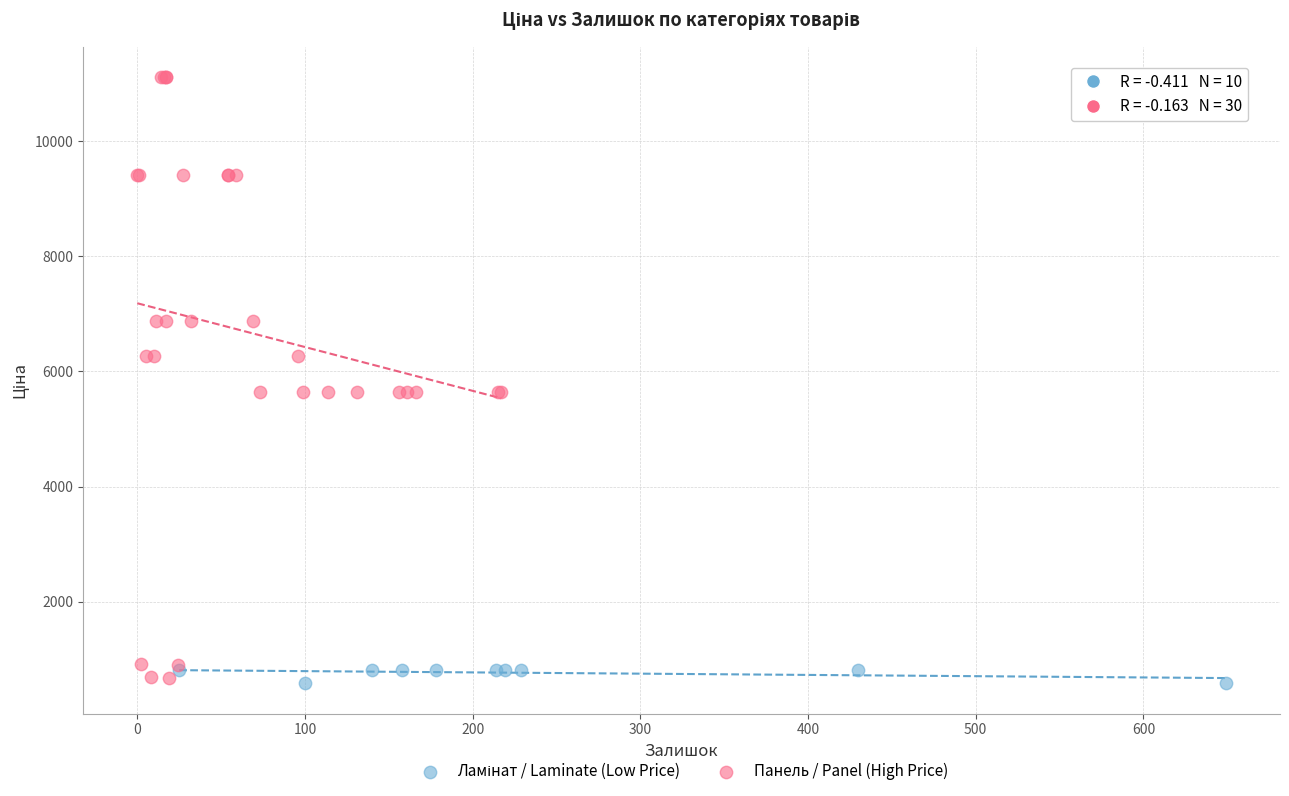

Which series contains the highest Y value?

Панель / Panel (High Price)